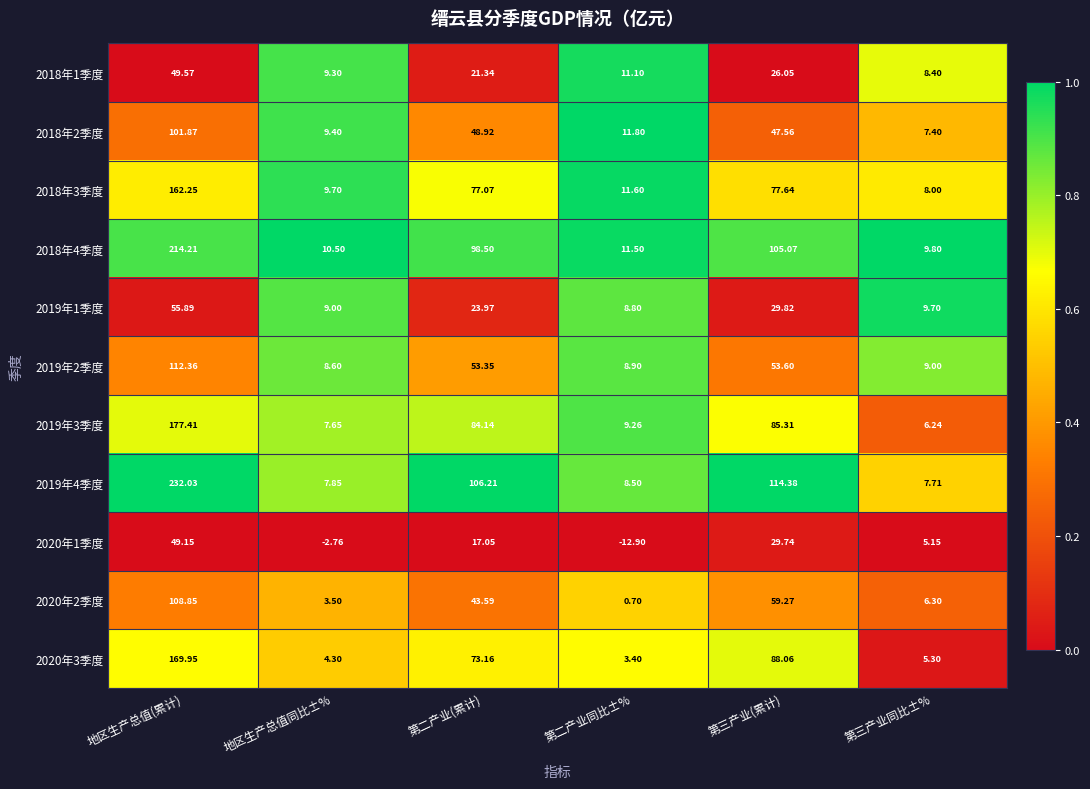

At which category does the chart reach its minimum across all series?

第二产业同比±%